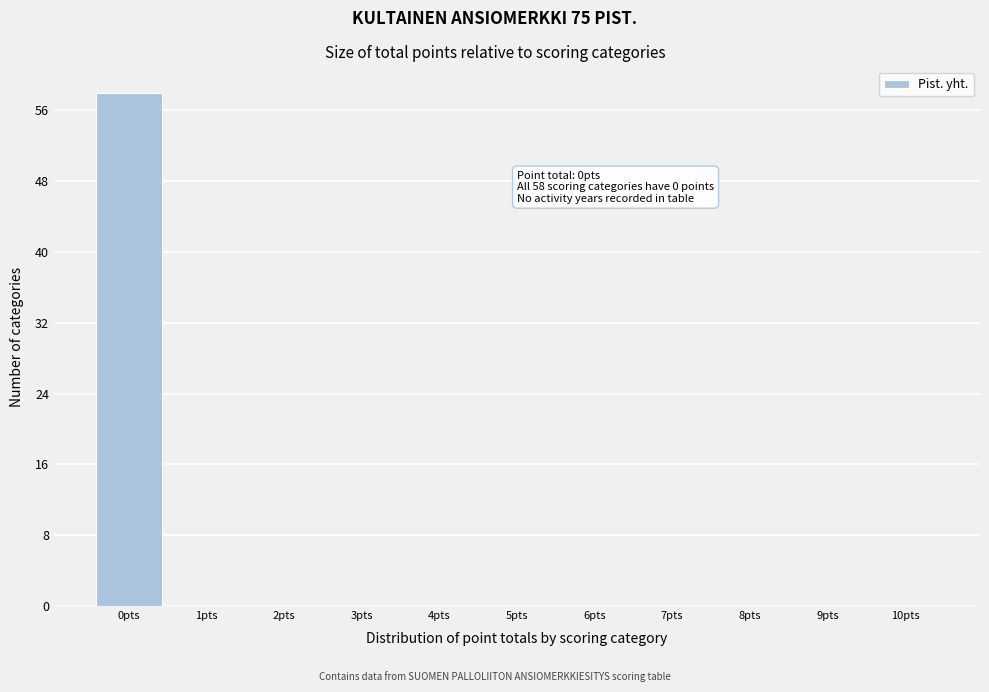

Reading left to right, transcribe all the data shown in this chart.

0pts=58	1pts=0	2pts=0	3pts=0	4pts=0	5pts=0	6pts=0	7pts=0	8pts=0	9pts=0	10pts=0